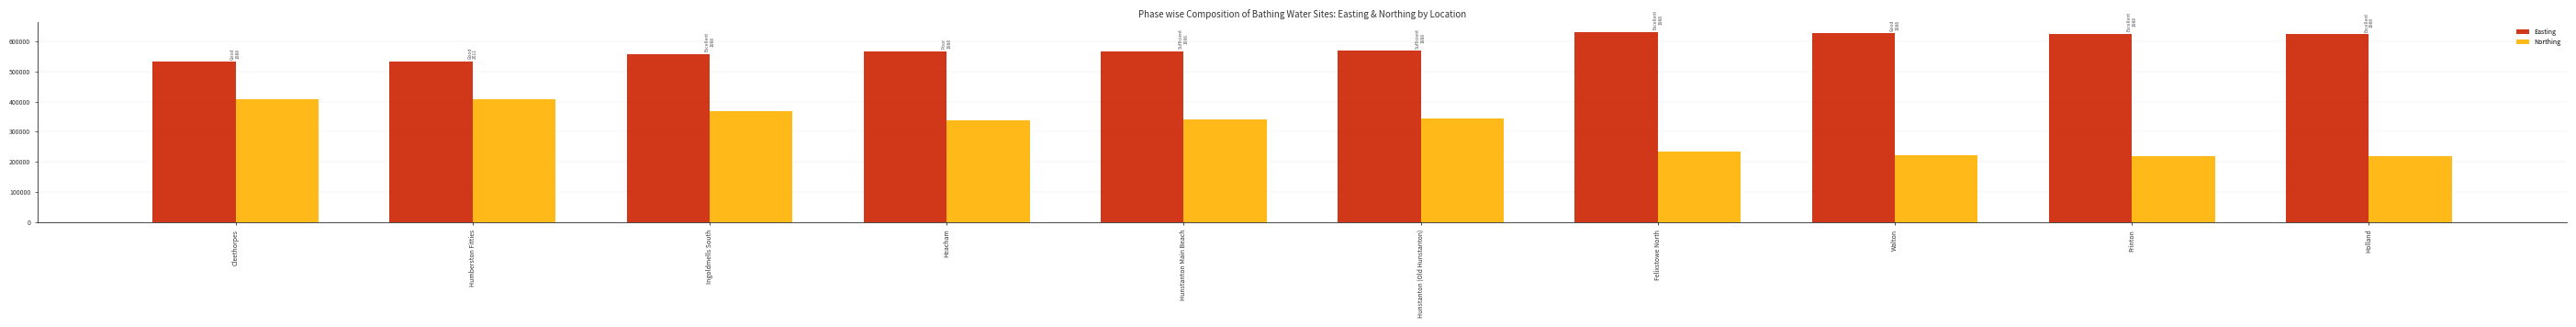

What position from the left is Felixstowe North?

7